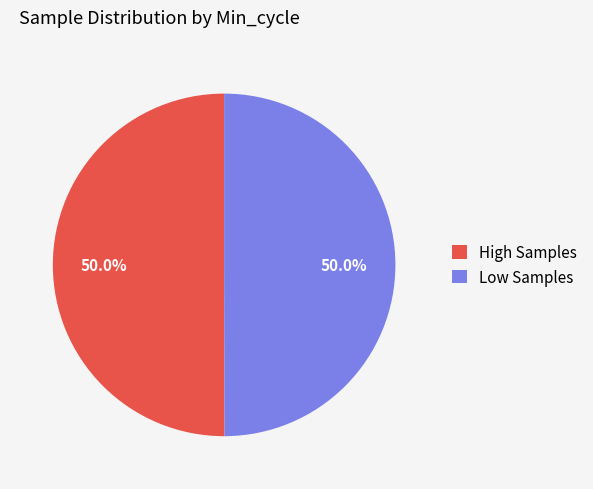

How many segments does this pie chart have?

2